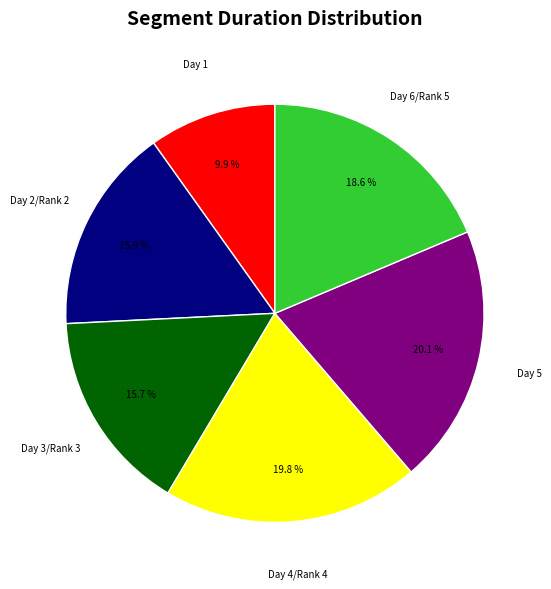

How many segments does this pie chart have?

6